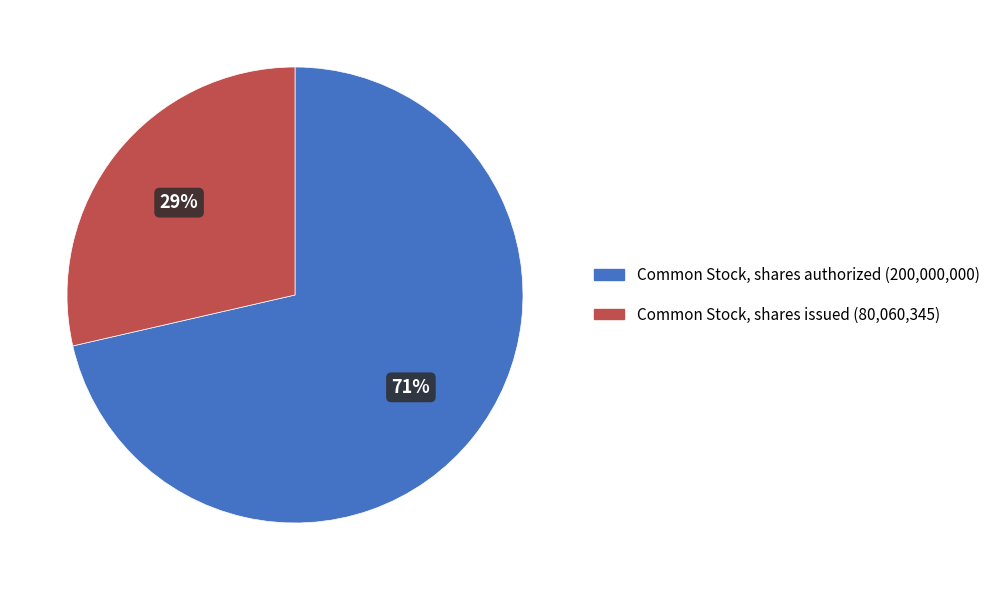

What percentage is the Common Stock, shares authorized slice, to the nearest percent?

71%